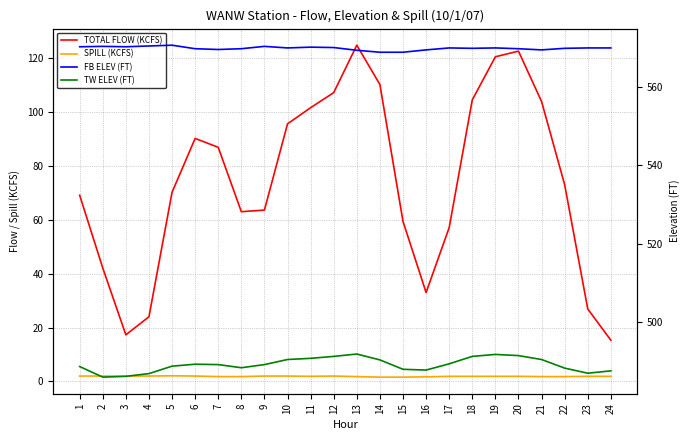

The value of TOTAL FLOW (KCFS) at 2 is 20.1. True or false?

False